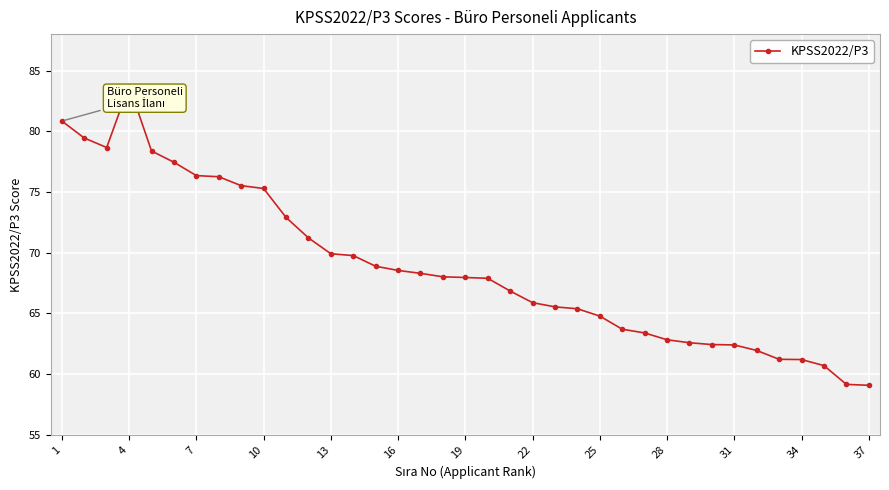

What is the value of the 13th point from the left?

69.9